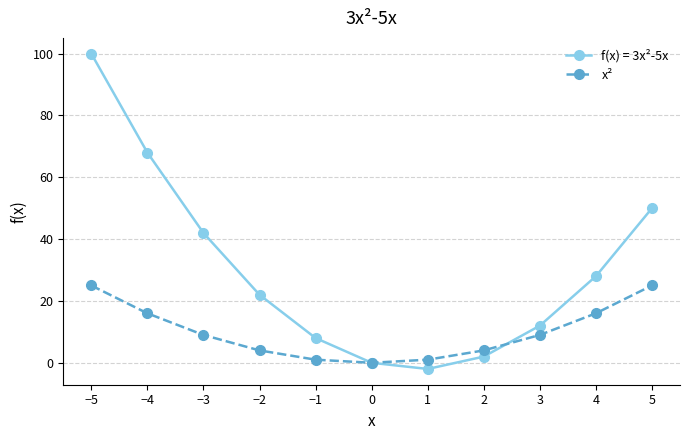

Does the chart have visible grid lines?

Yes